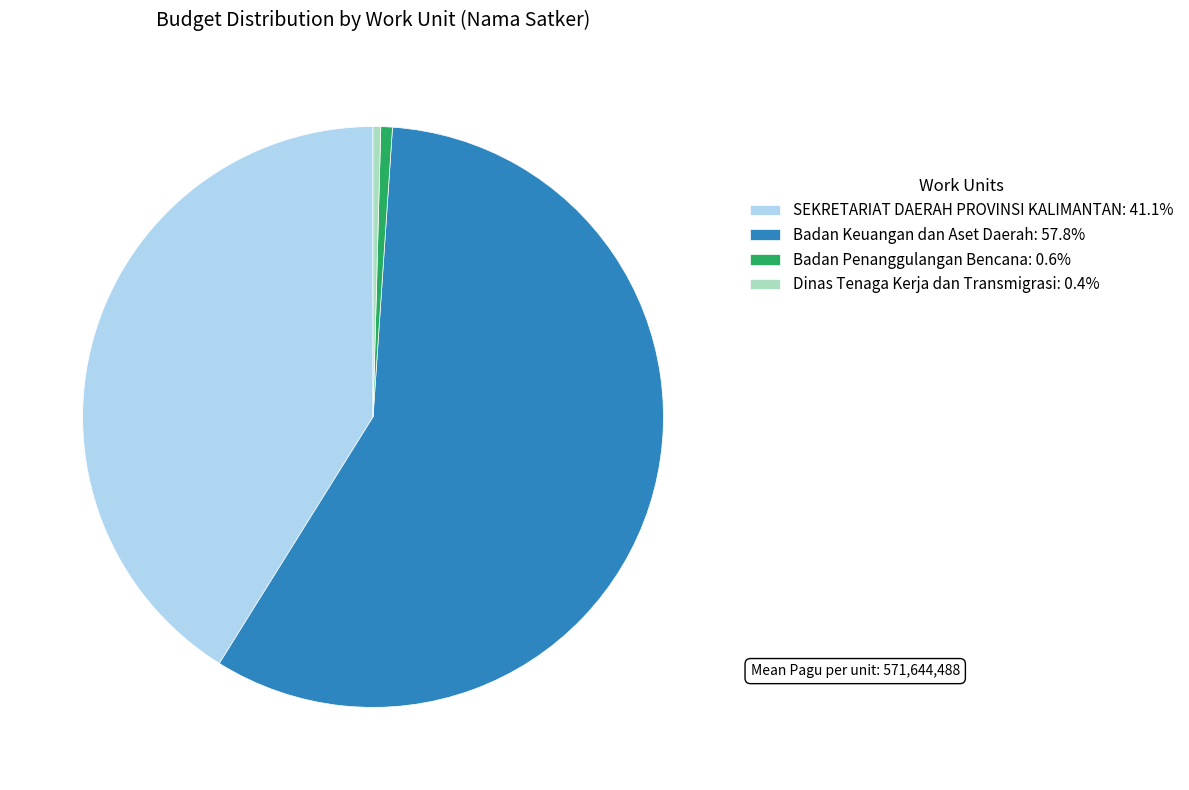

Does Badan Penanggulangan Bencana: 0.6% account for over 50% of the chart?

No